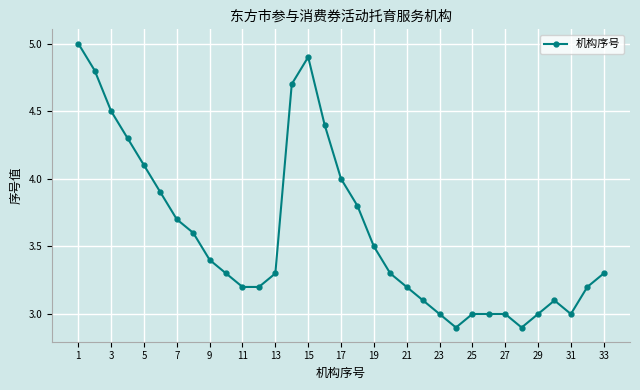

What is the value of the 16th point from the left?

4.4